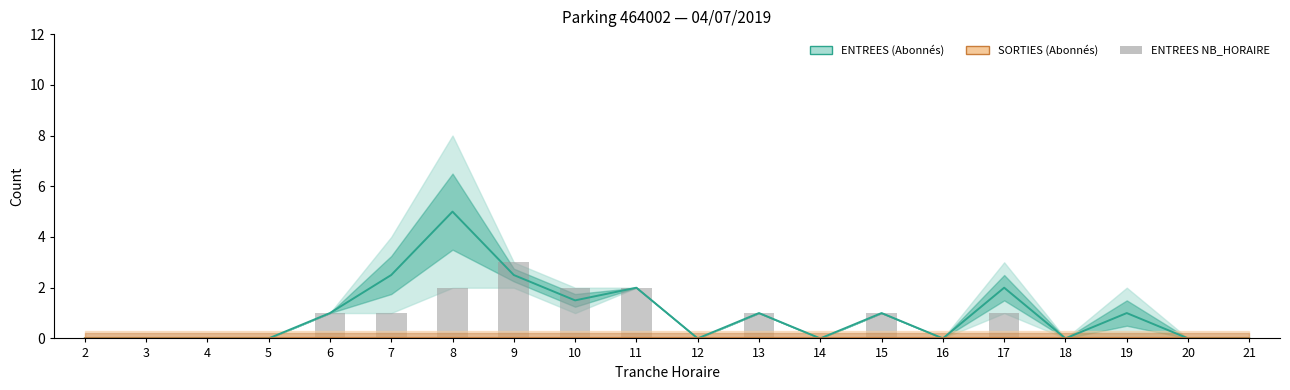

Which label corresponds to the largest value in the chart?

8